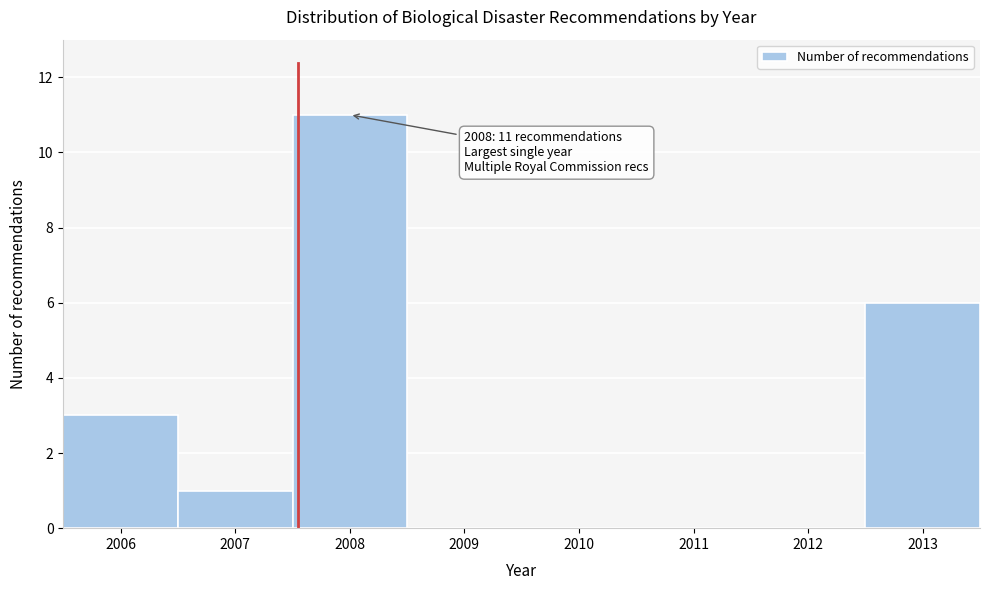

Reading left to right, transcribe all the data shown in this chart.

2006=3	2007=1	2008=11	2009=0	2010=0	2011=0	2012=0	2013=6